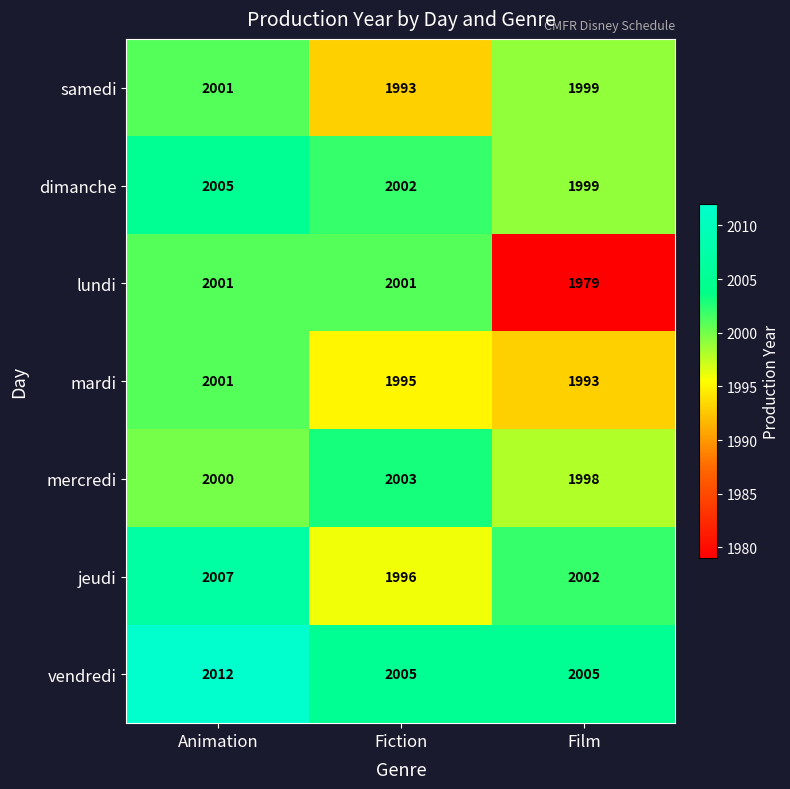

What is the minimum value for vendredi?

2005